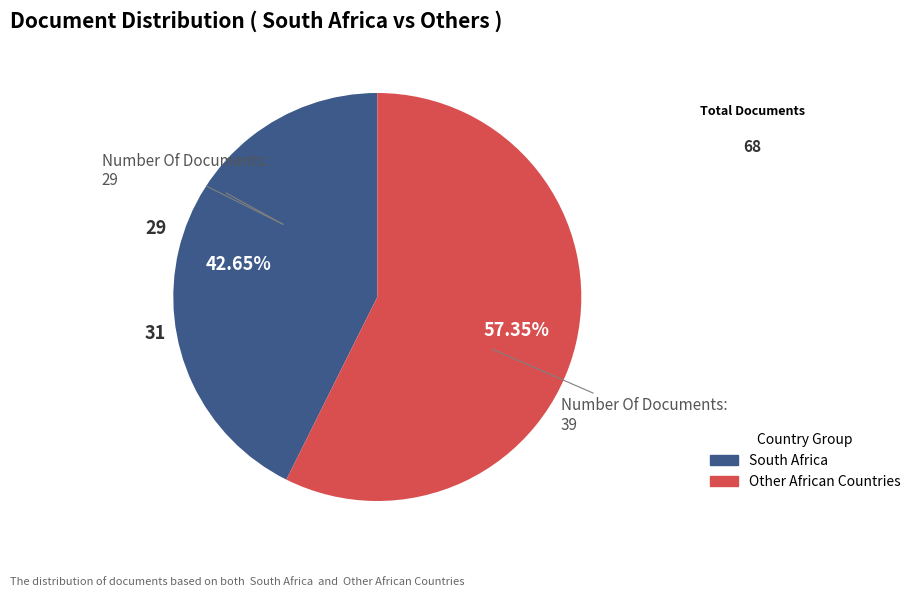

Does any single category account for the majority?

Yes